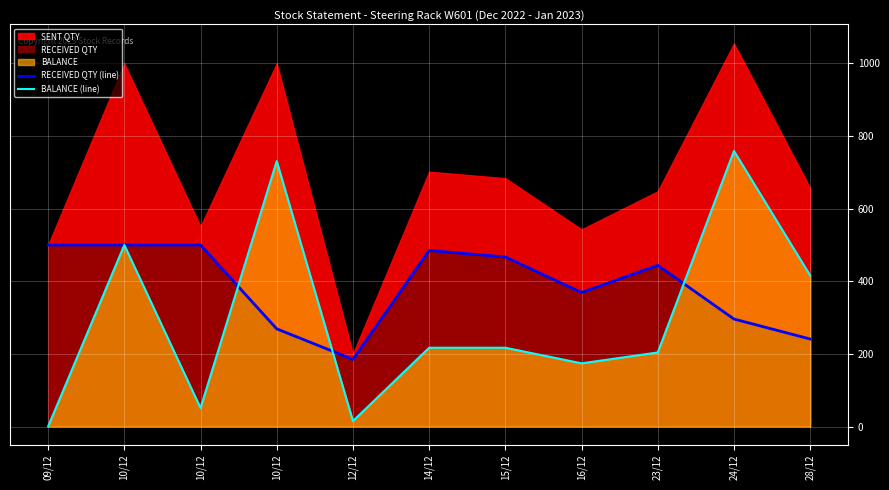

What is the average value of the RECEIVED QTY (line) series?

387